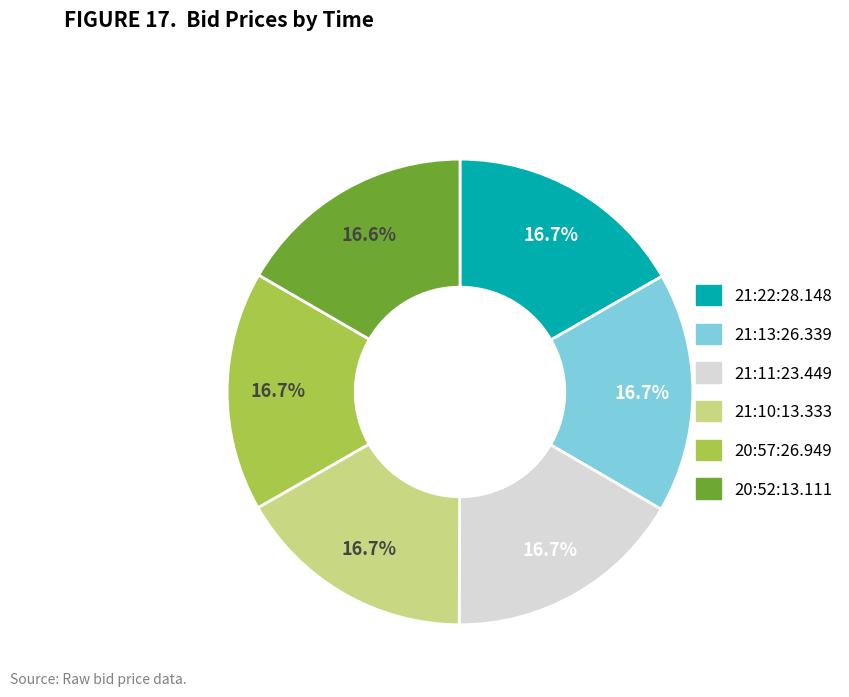

The 21:13:26.339 slice represents 8% of the pie. True or false?

False